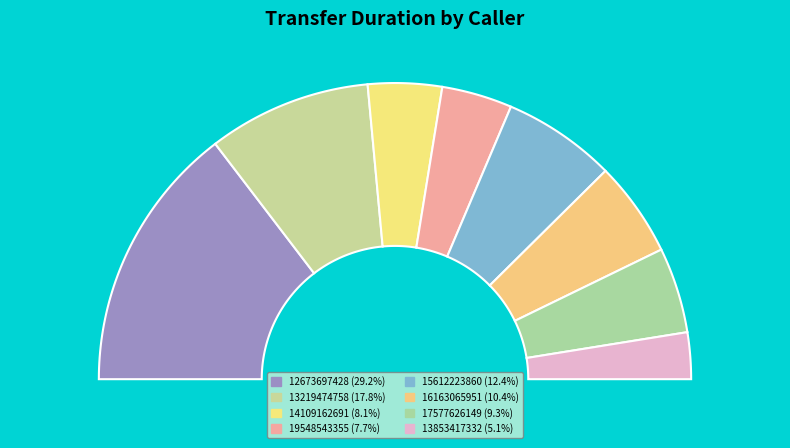

Between 13853417332 and 17577626149, which is larger?

17577626149